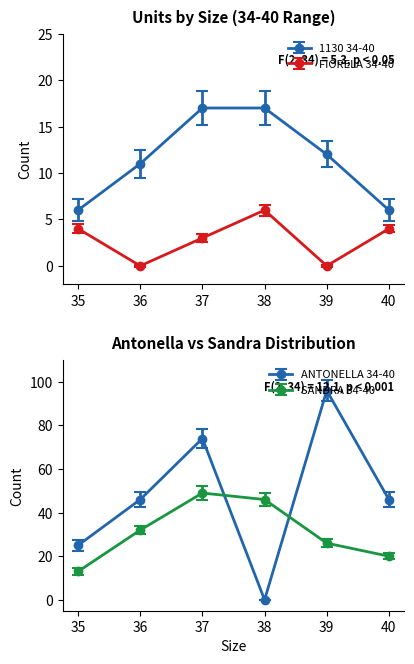

True or false: 1130 34-40 has more than 1 points higher than both neighbors.

False